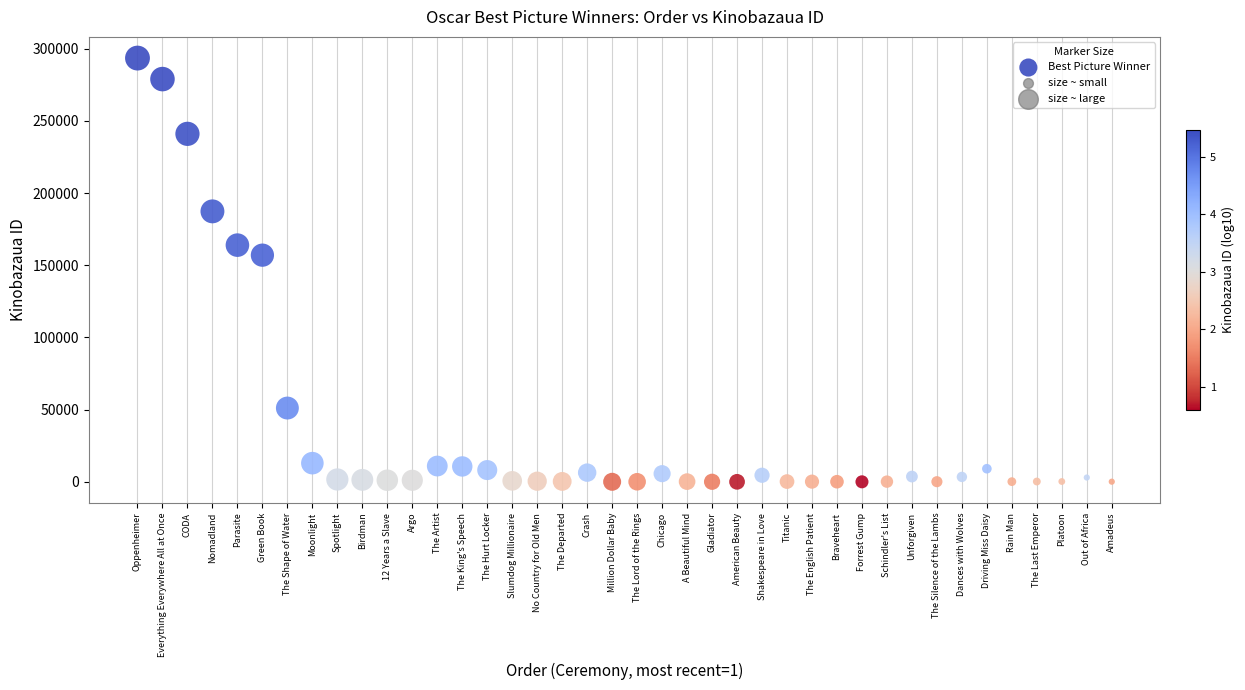

What is the range of Y values (max minus min)?

293581